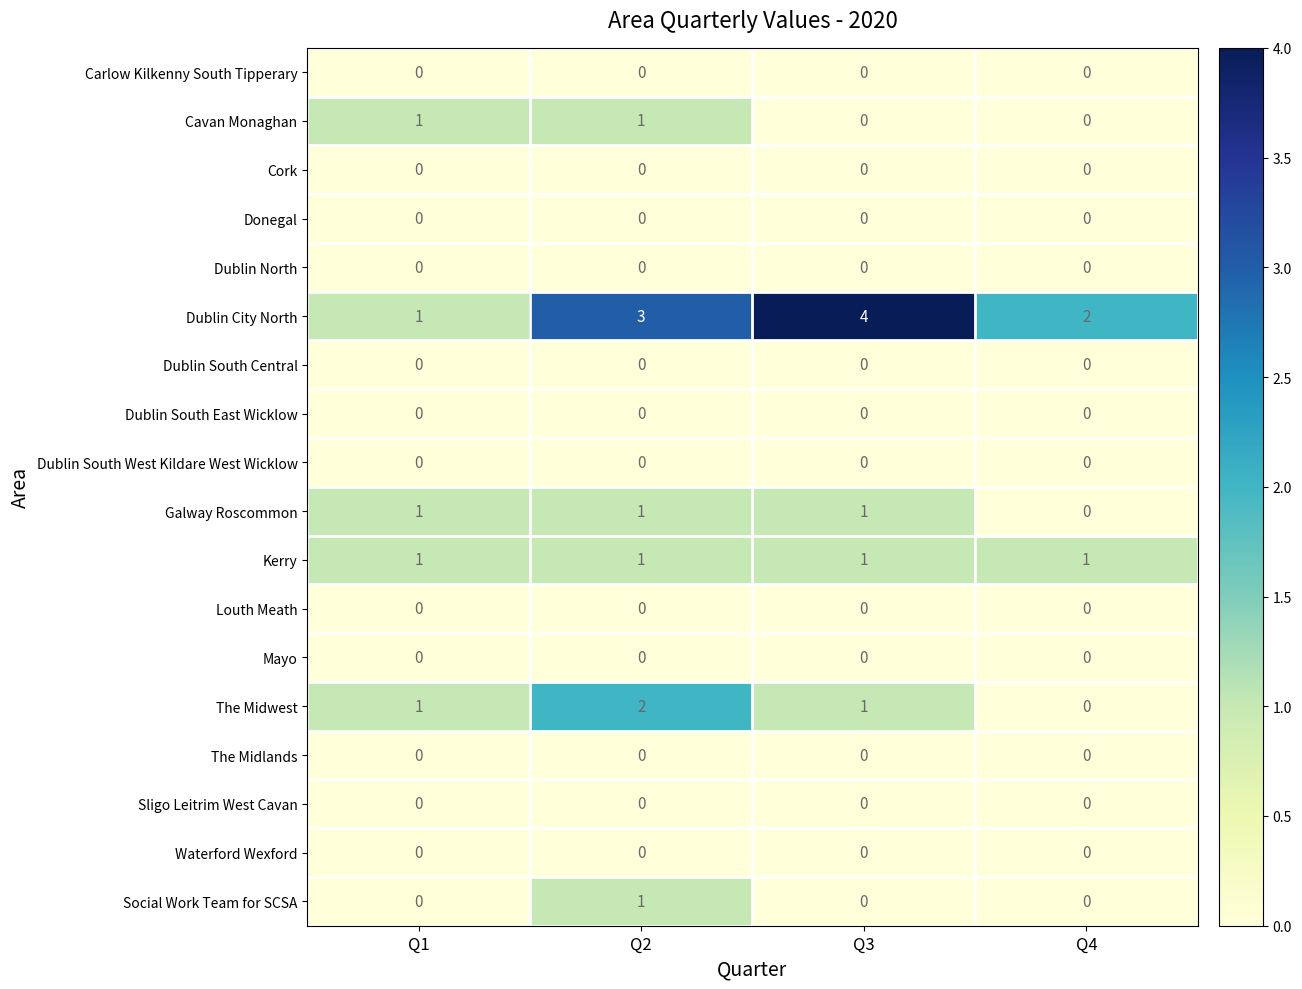

Between Q1 and Q2, which series saw the biggest shift?

Dublin City North